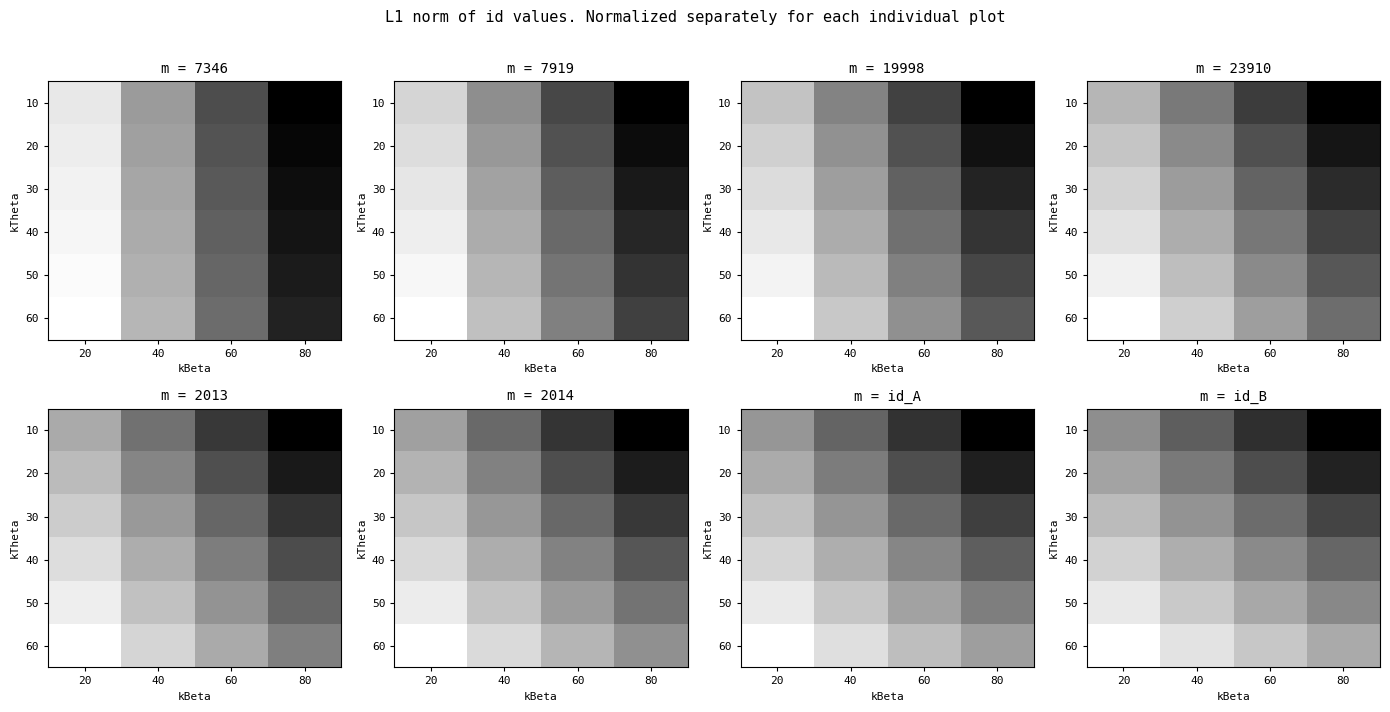

Which category has the highest value in the 40 series?

20